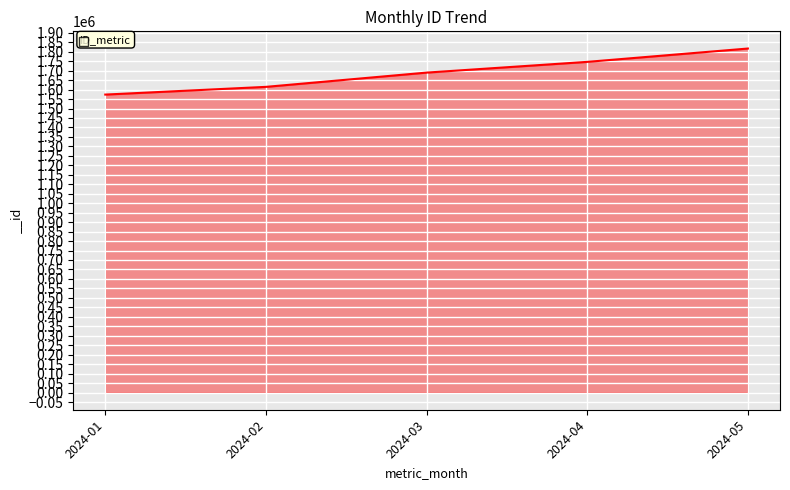

How many categories are shown in the chart?

5